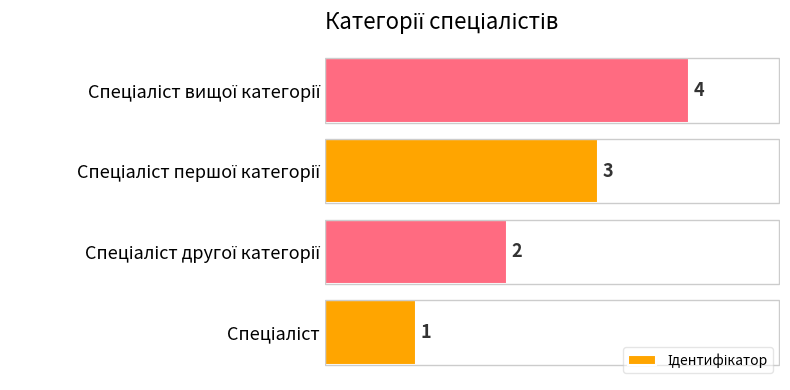

What is the maximum value shown in the chart?

4